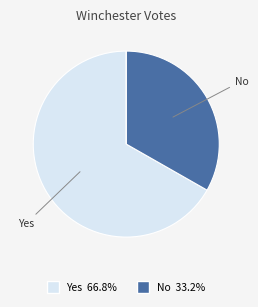

Does any single category account for the majority?

Yes